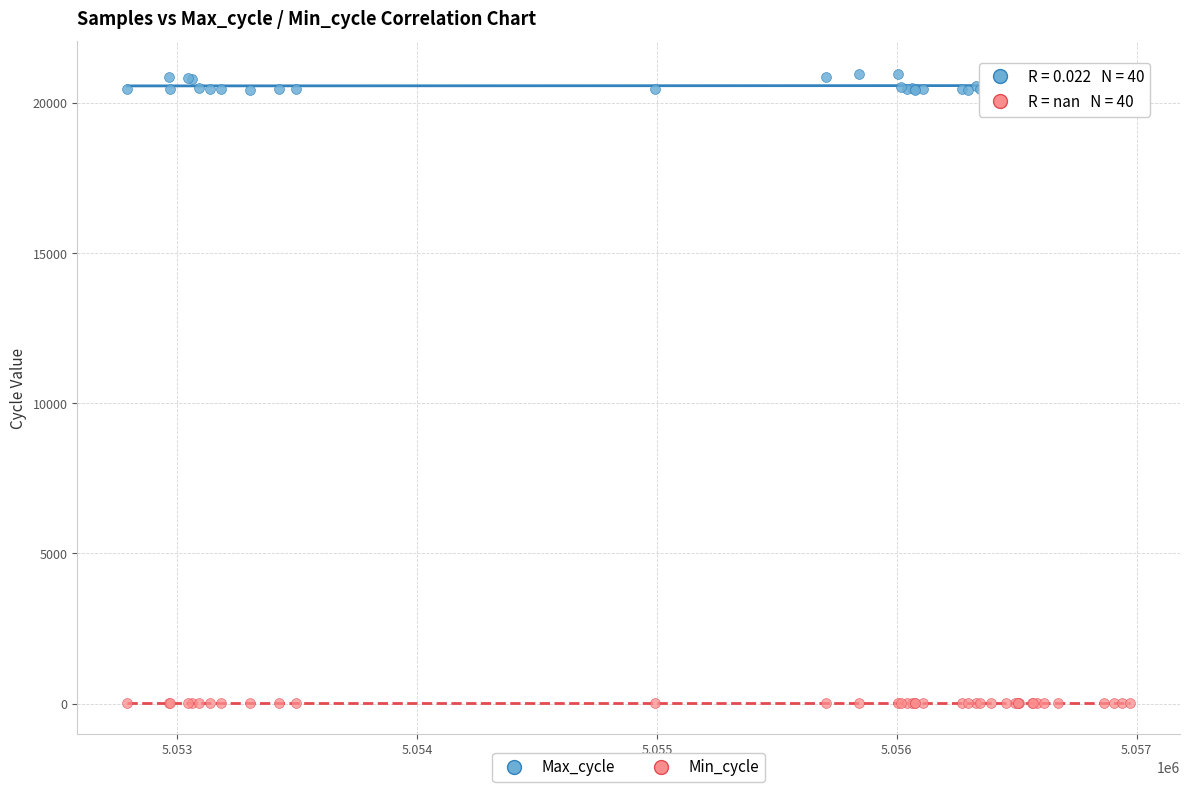

Which series contains the highest Y value?

Max_cycle